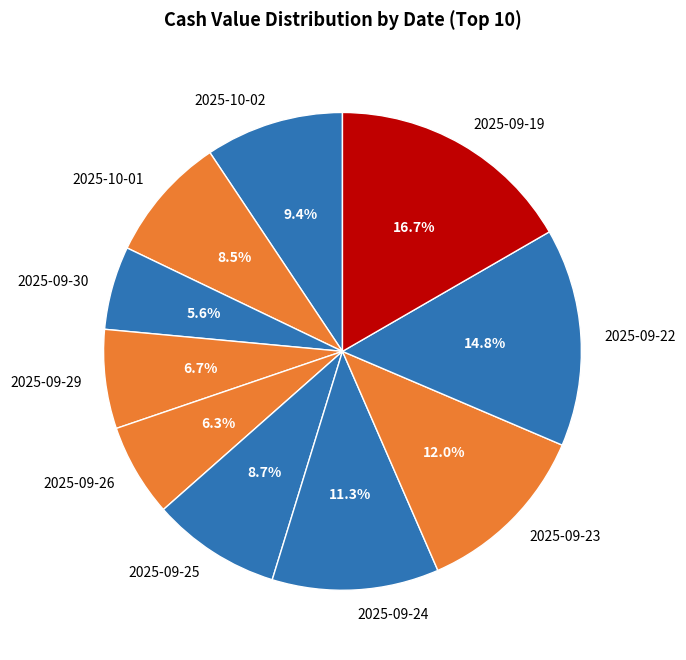

Count the number of slices in the pie.

10